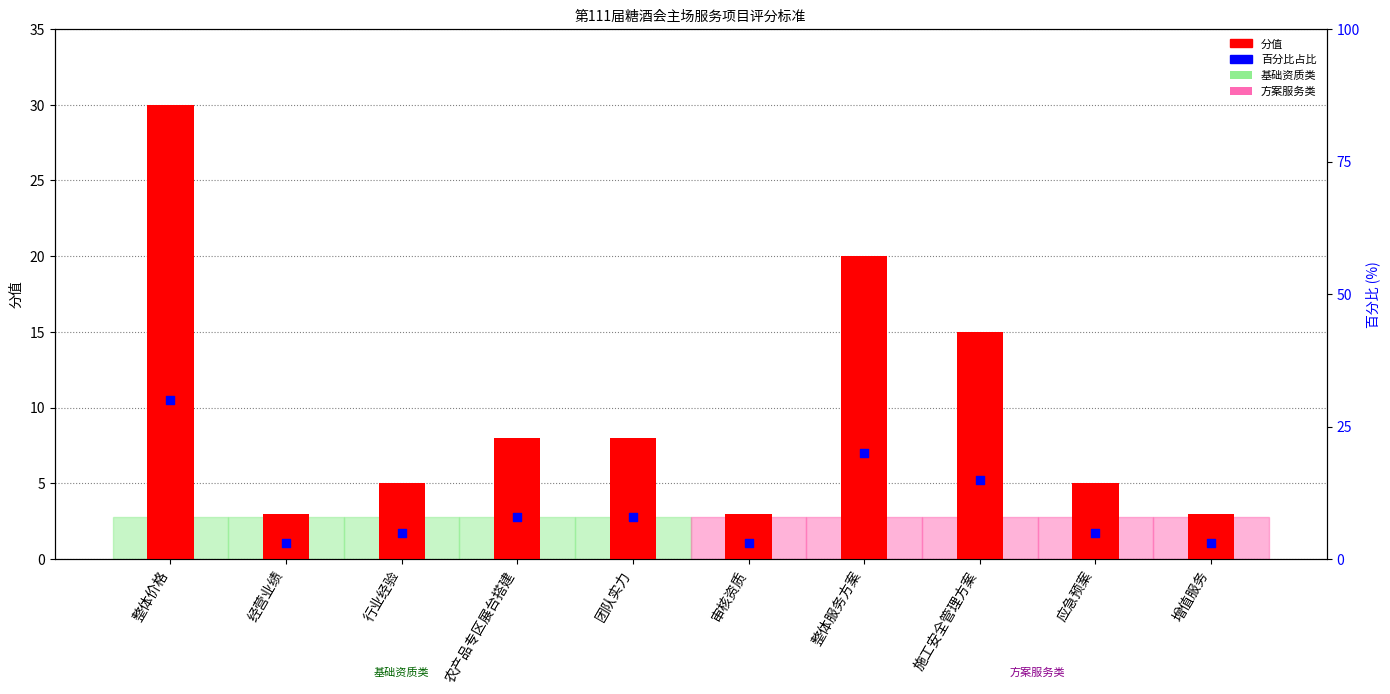

What is the total value across all series at 农产品专区展台搭建?

16